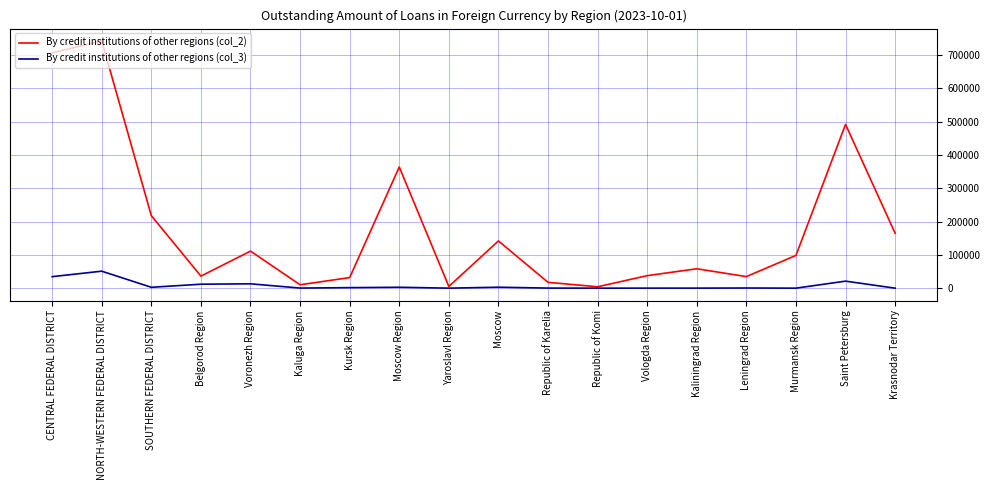

Rank the series by their average value, from lowest to highest.

By credit institutions of other regions (col_3), By credit institutions of other regions (col_2)